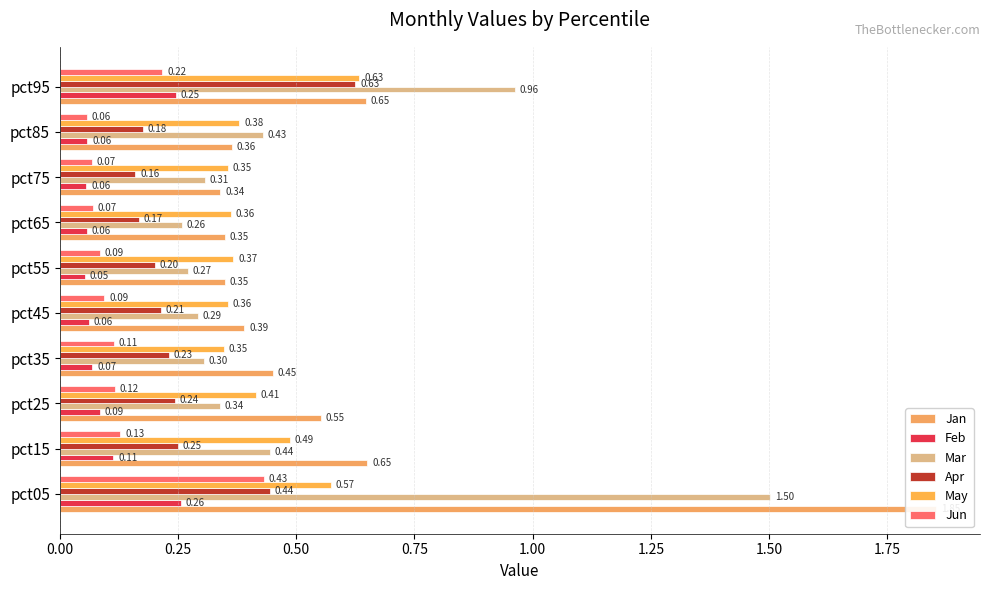

At pct15, list the series in order from largest to smallest.

Jan, May, Mar, Apr, Jun, Feb